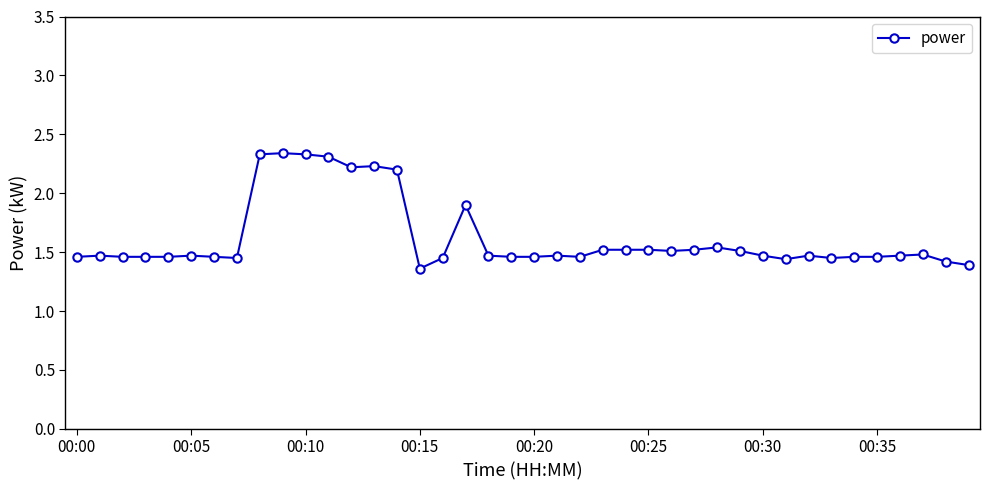

What is the value of the 15th point from the left?

2.2